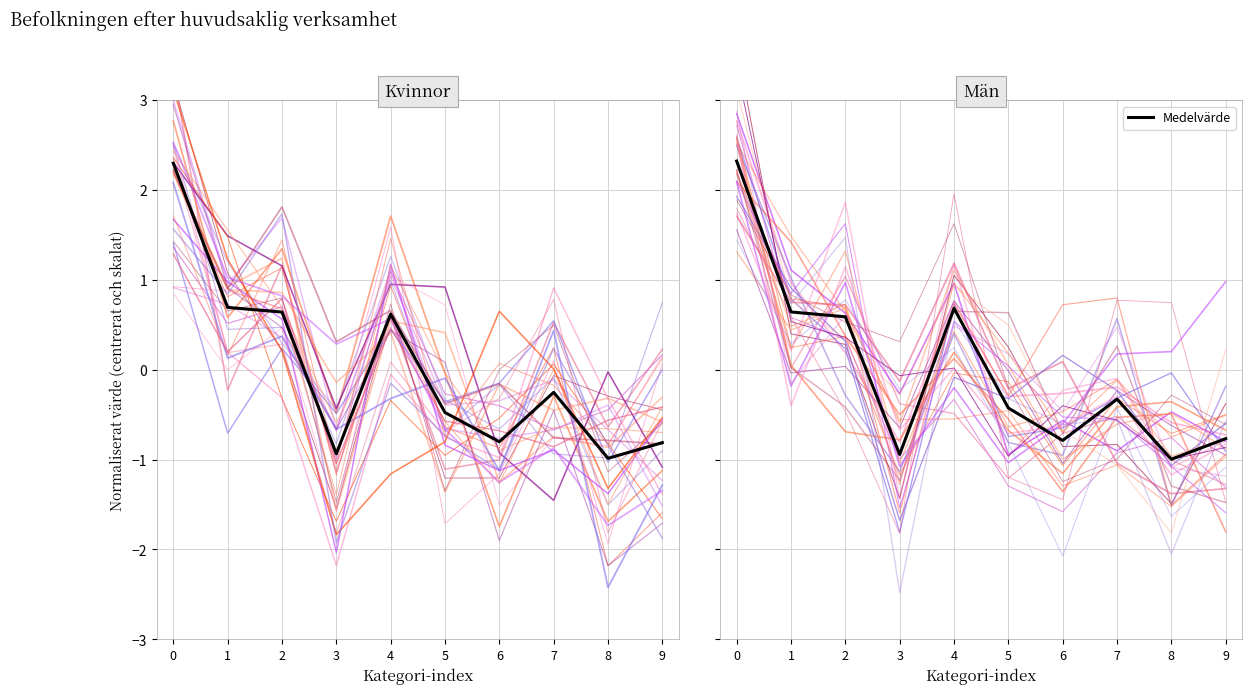

At 4, list the series in order from largest to smallest.

Män, Kvinnor